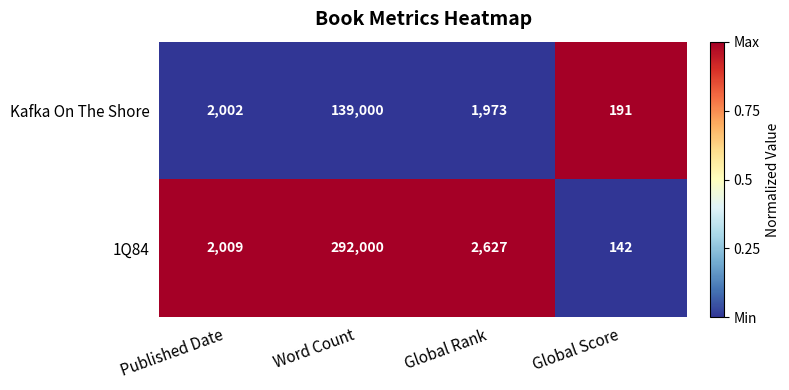

Which category has the highest value across all series?

Word Count